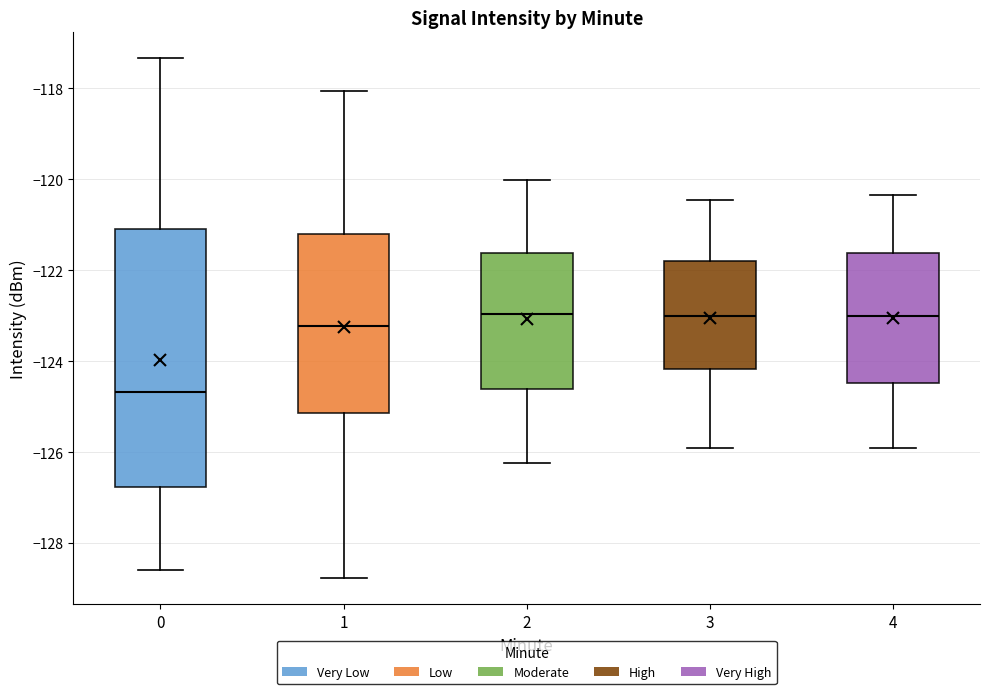

Reading left to right, read every box against the y-axis: the position of its median line, the range the box covers, and the ends of its whiskers. The values are not printed on the chart, so give them approximately, as read against the axis.

0: median -124.6, box -126.8 to -121.0, whiskers -128.6 to -117.4
1: median -123.2, box -125.2 to -121.2, whiskers -128.8 to -118.0
2: median -123.0, box -124.6 to -121.6, whiskers -126.2 to -120.0
3: median -123.0, box -124.2 to -121.8, whiskers -126.0 to -120.4
4: median -123.0, box -124.4 to -121.6, whiskers -126.0 to -120.4